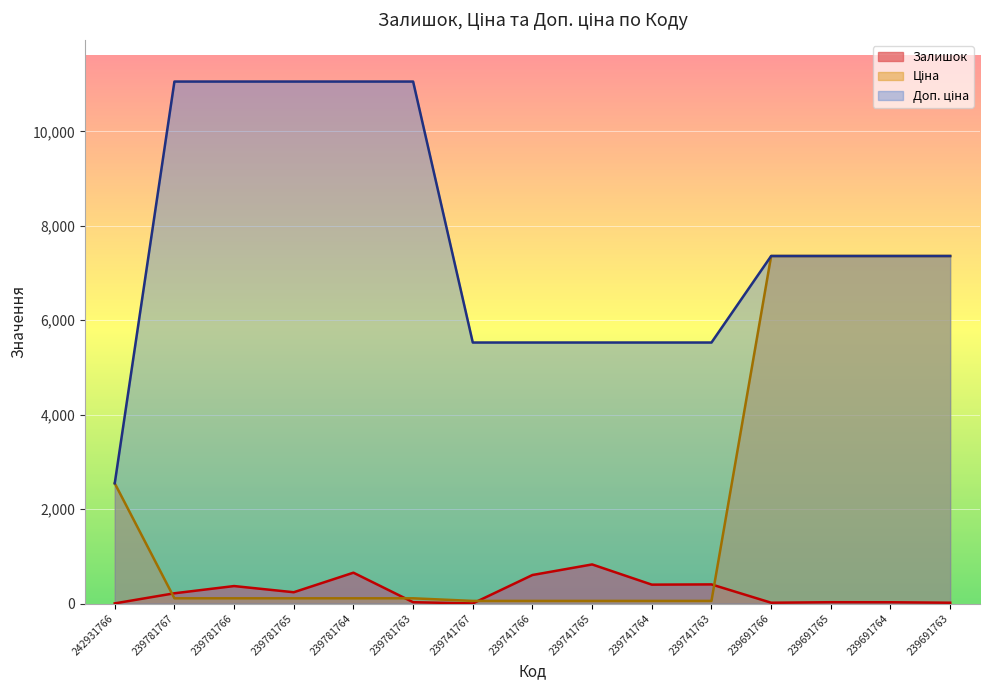

What is the sum of the Доп. ціна values at 239781767 and 239741766?

16583.0